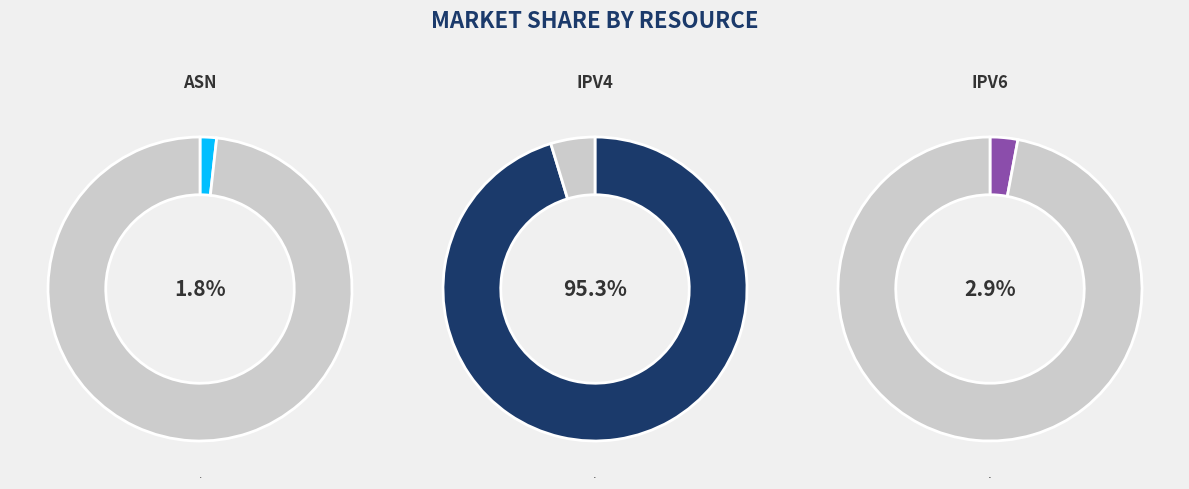

Rank the categories by value from lowest to highest.

asn, ipv6, ipv4